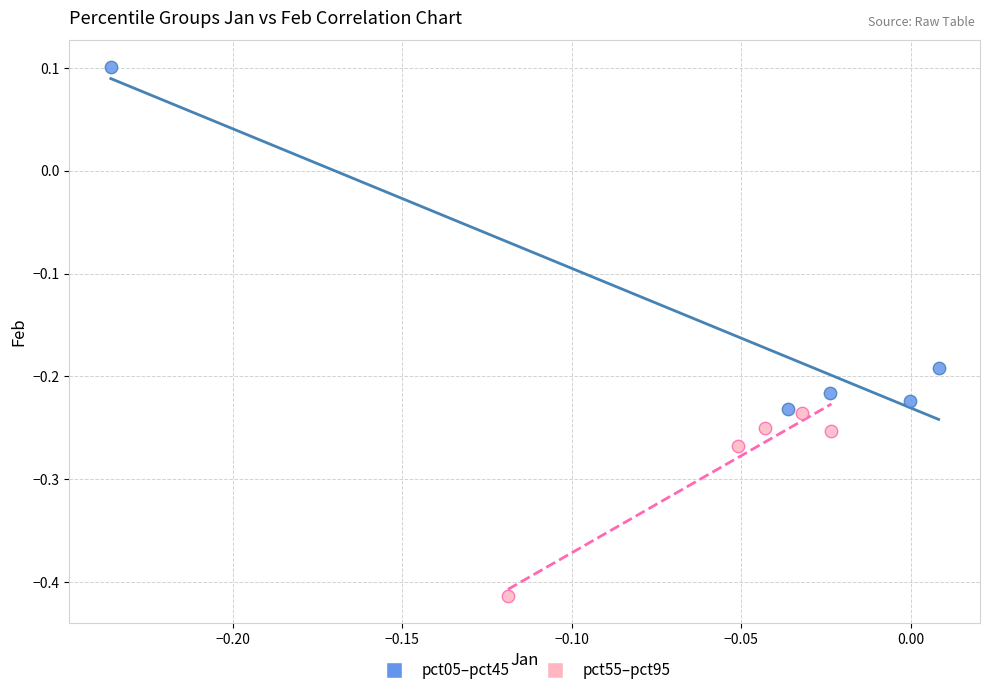

Which series reaches the maximum Y coordinate?

pct05–pct45